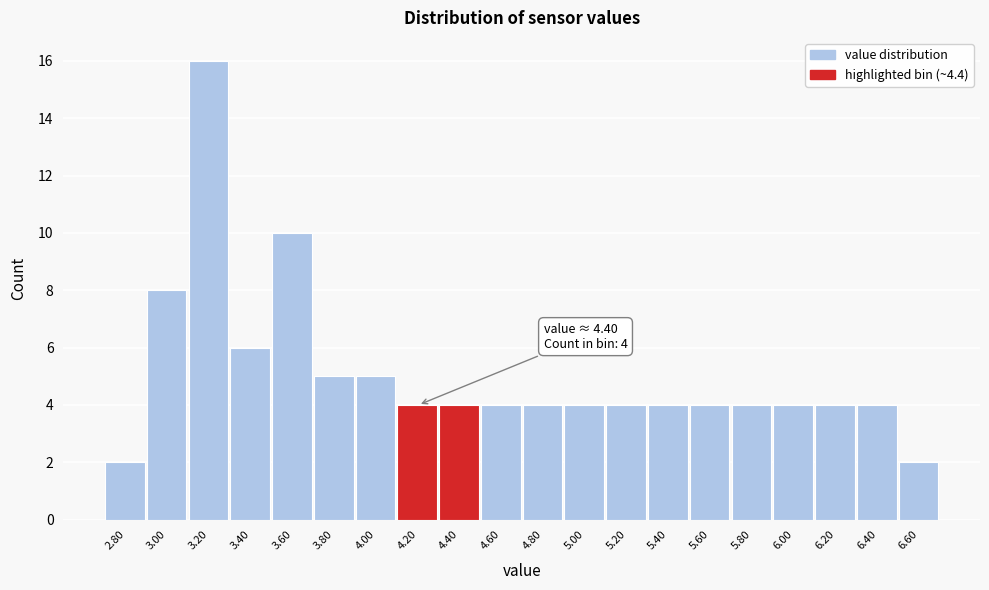

Reading left to right, transcribe all the data shown in this chart.

2.80=2	3.00=8	3.20=16	3.40=6	3.60=10	3.80=5	4.00=5	4.20=4	4.40=4	4.60=4	4.80=4	5.00=4	5.20=4	5.40=4	5.60=4	5.80=4	6.00=4	6.20=4	6.40=4	6.60=2